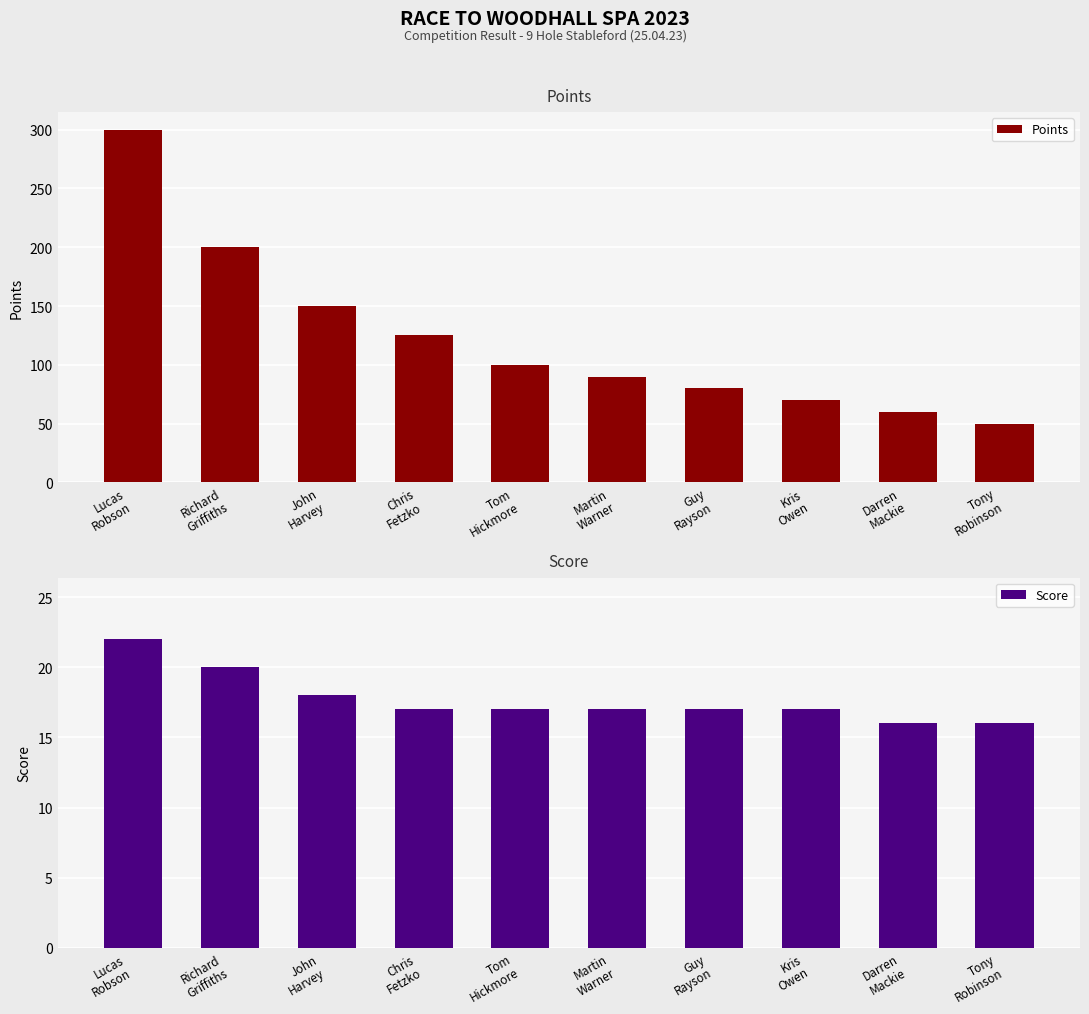

What is the difference between the Points values at Guy
Rayson and Lucas
Robson?

220